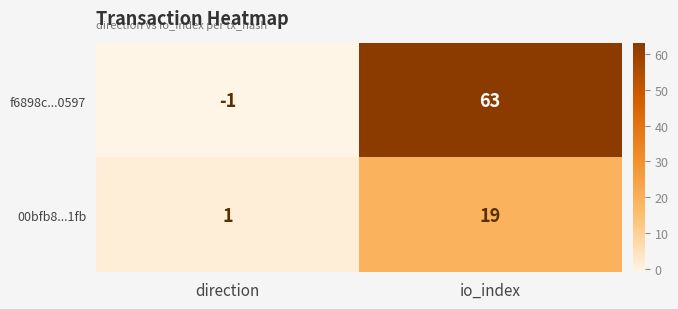

Which label corresponds to the largest value in the chart?

io_index